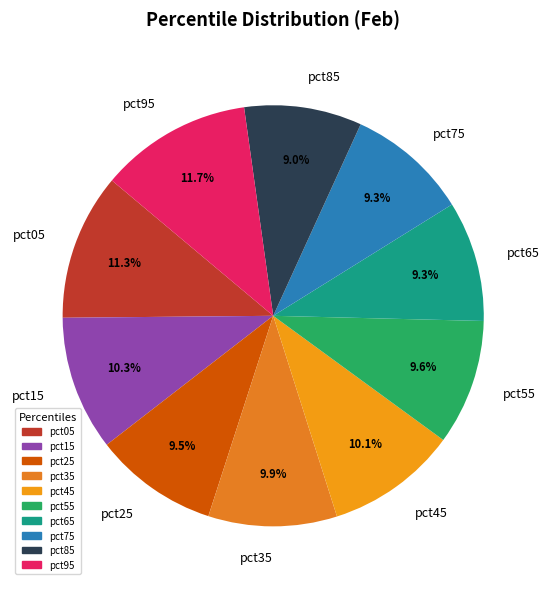

What is the total percentage of pct15 and pct65?

19.6%